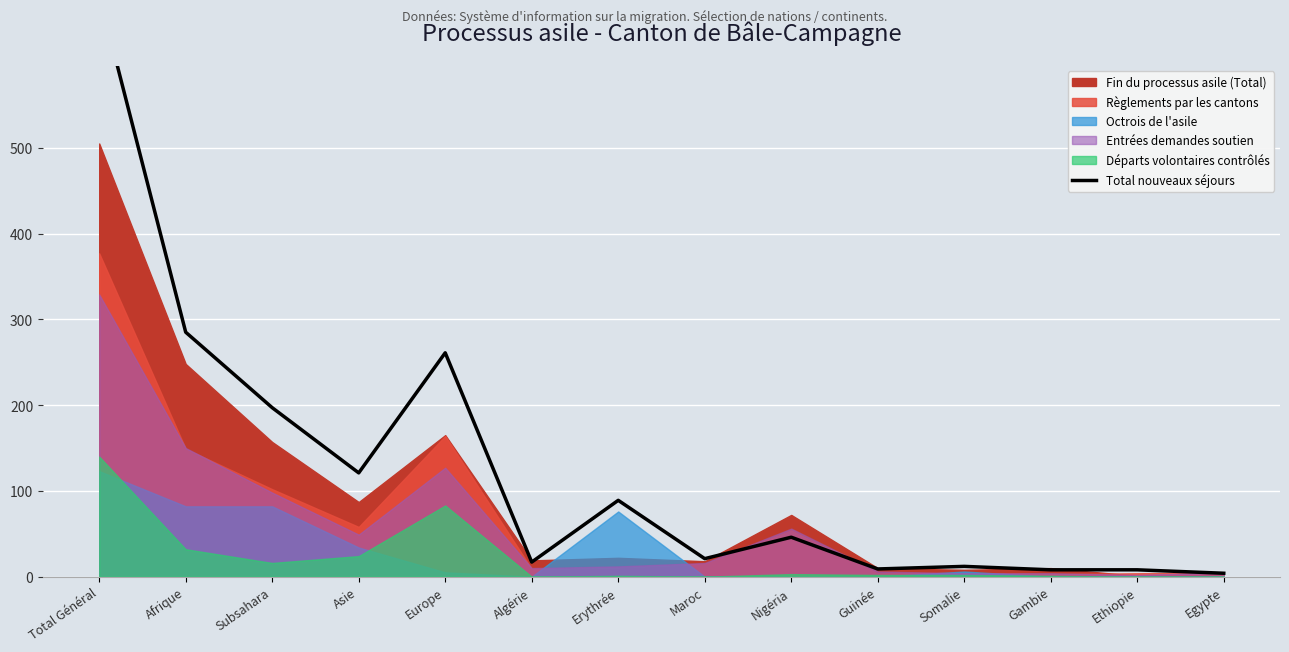

Where is the first local maximum?

Europe